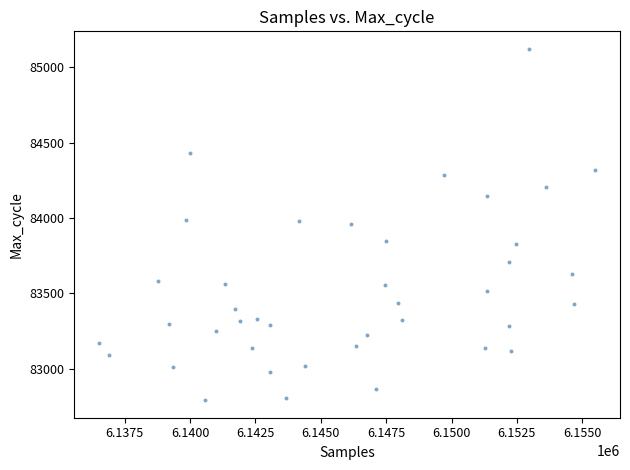

What is the range of Y values (max minus min)?

2332